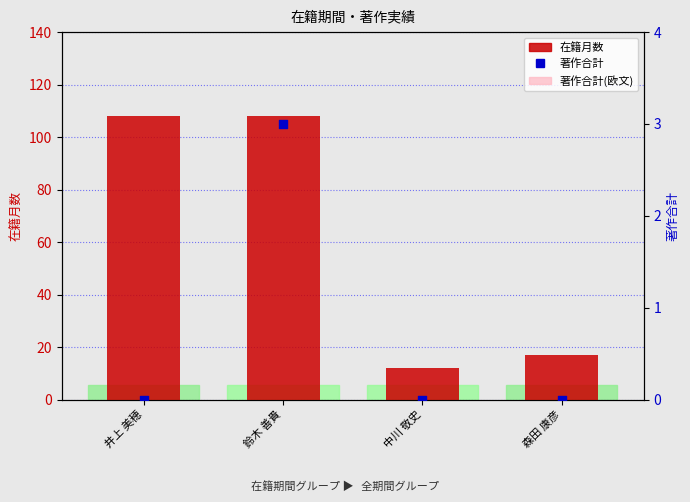

Which series contains the lowest Y value?

著作合計(欧文)